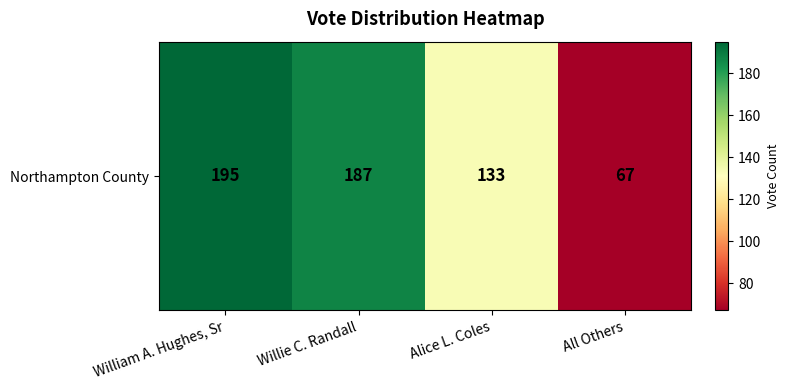

What is the difference between the maximum and second lowest values?

62